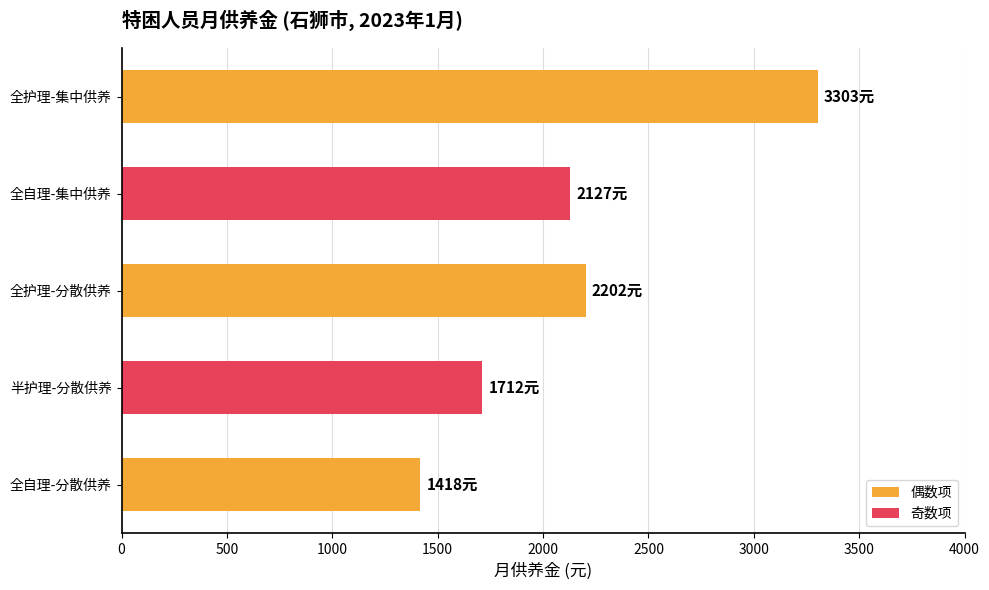

How many bars are there in total?

5